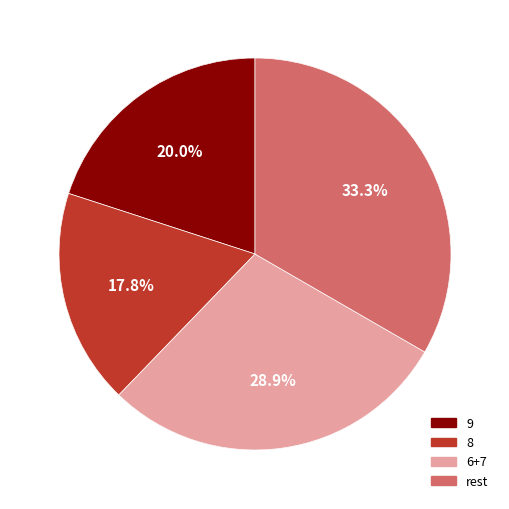

How much of the chart is everything except 7?

84.4%